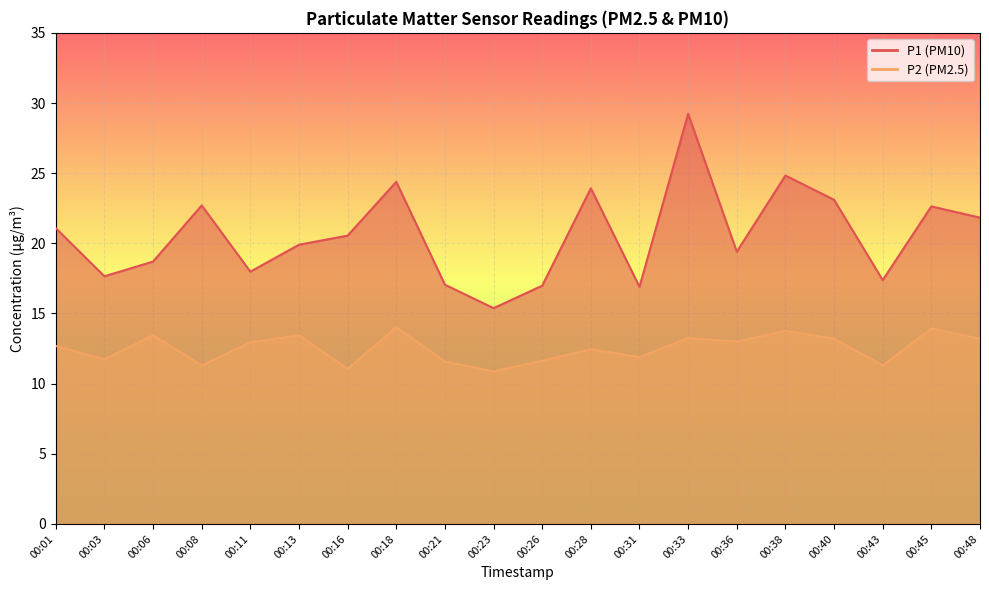

Reading left to right, what are all the values shown in this chart?

P1: 21.1	17.6	18.7	22.7	18.0	19.9	20.6	24.4	17.1	15.4	17.0	23.9	16.9	29.2	19.4	24.8	23.1	17.4	22.6	21.8
P2: 12.7	11.7	13.4	11.3	12.9	13.4	11.1	14.0	11.6	10.9	11.6	12.4	11.9	13.2	13.0	13.8	13.2	11.3	13.9	13.2